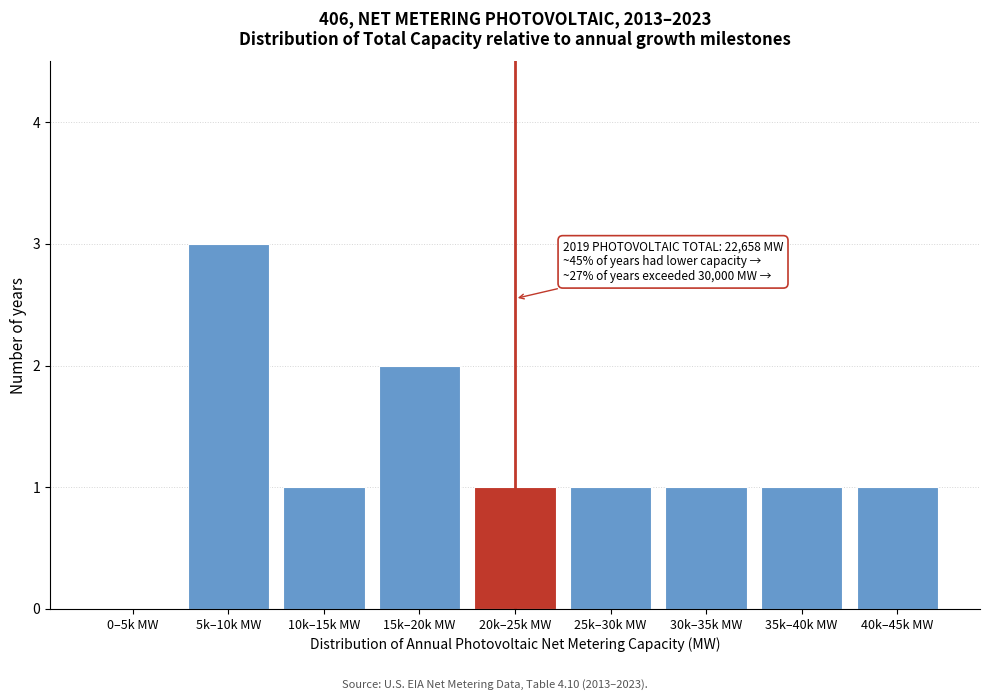

Reading right to left, list all the values displayed in this chart.

40k–45k MW=1	35k–40k MW=1	30k–35k MW=1	25k–30k MW=1	20k–25k MW=1	15k–20k MW=2	10k–15k MW=1	5k–10k MW=3	0–5k MW=0